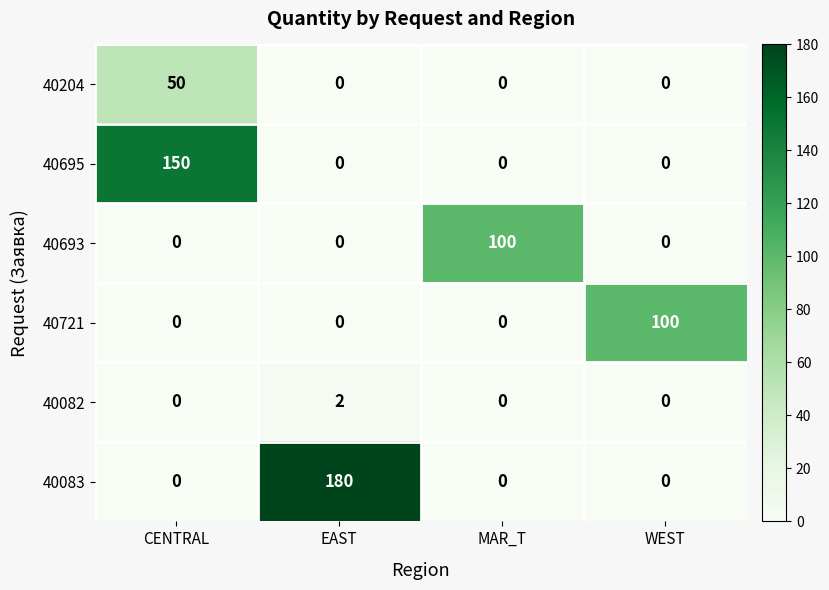

Which series has the largest total across all categories?

40083